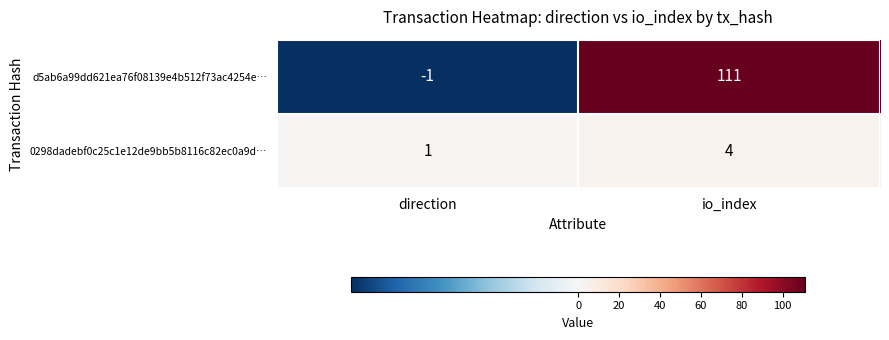

The 0298dadebf0c25c1e12de9bb5b8116c82ec0a9d… series shows 4 at io_index. True or false?

True